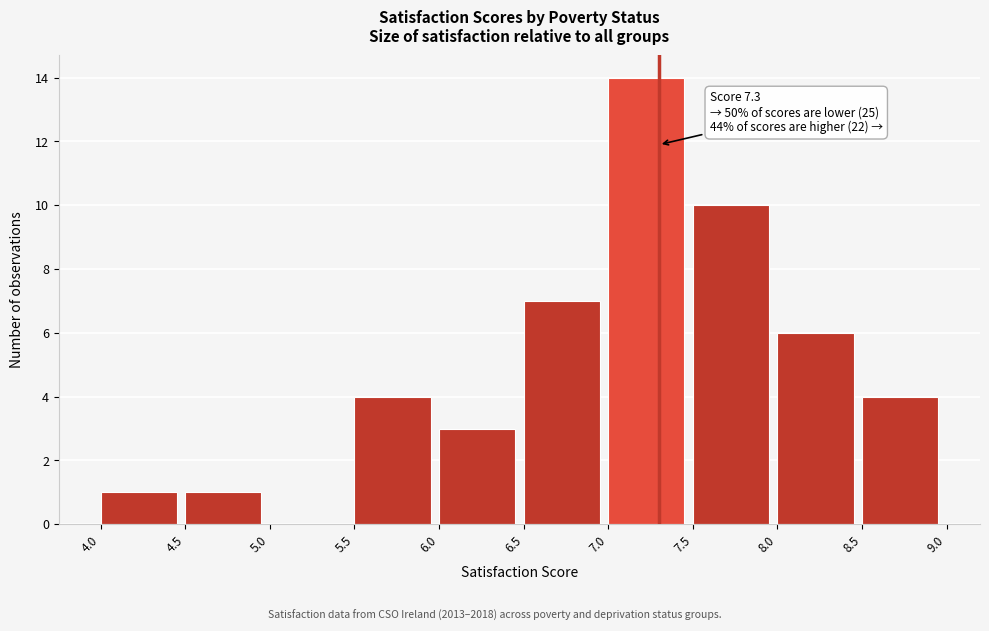

Which range on the x-axis has the tallest bar?

7.0 to 7.5